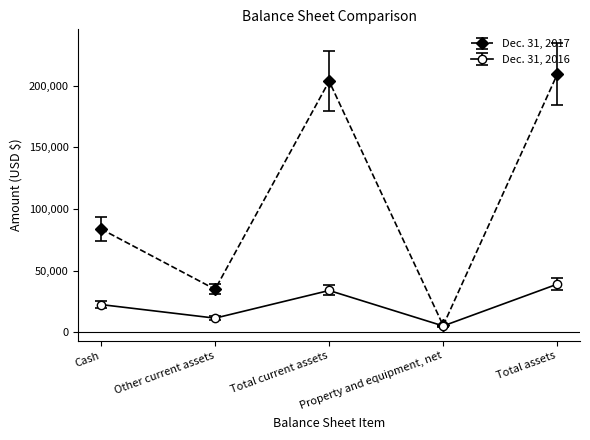

What is the average value of the Dec. 31, 2016 series?

22360